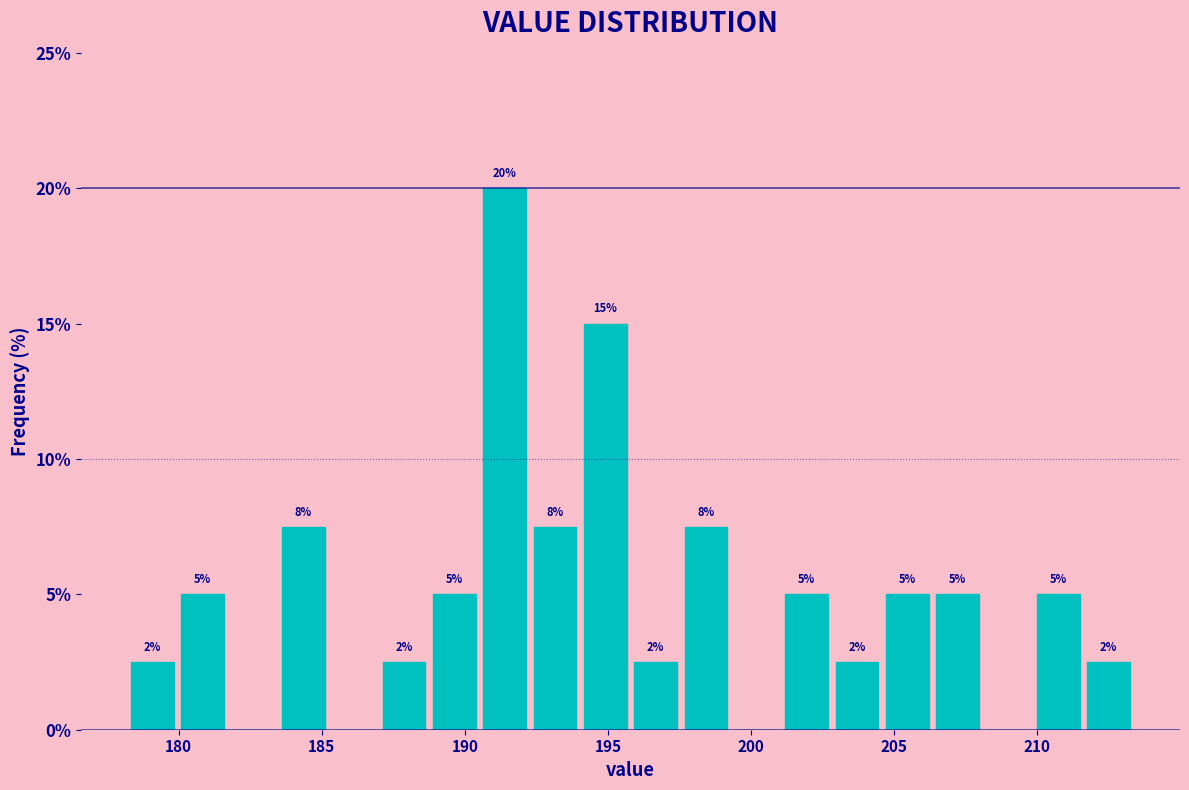

Read against the x-axis, roughly where is the centre of the tallest bar?

191.5